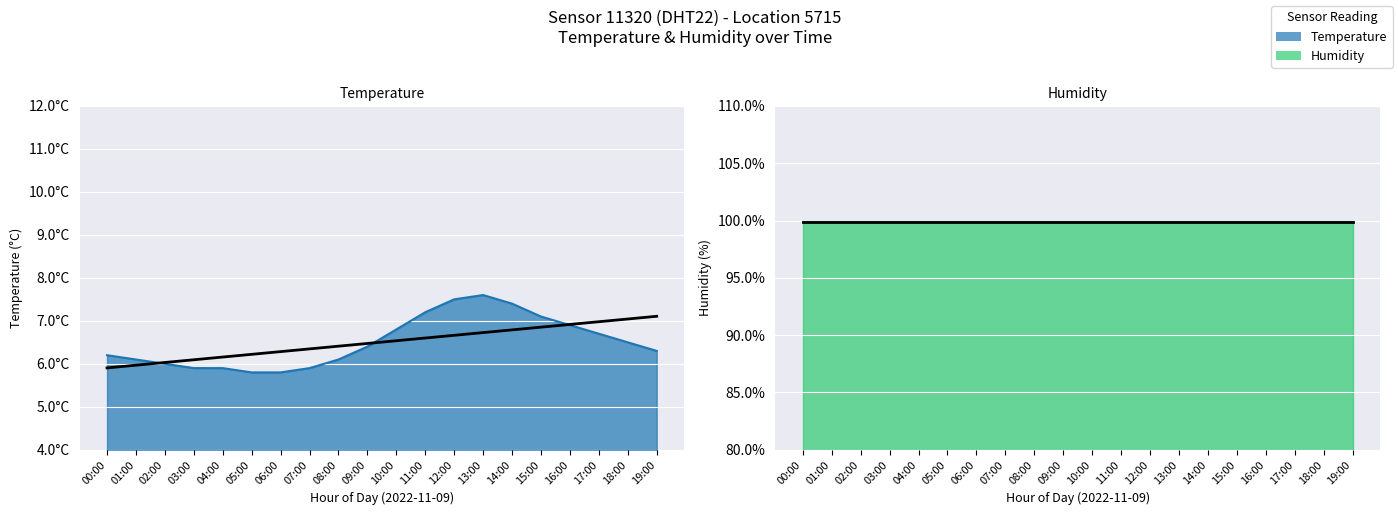

What is the difference between the values at 12:00 and 02:00?

1.5